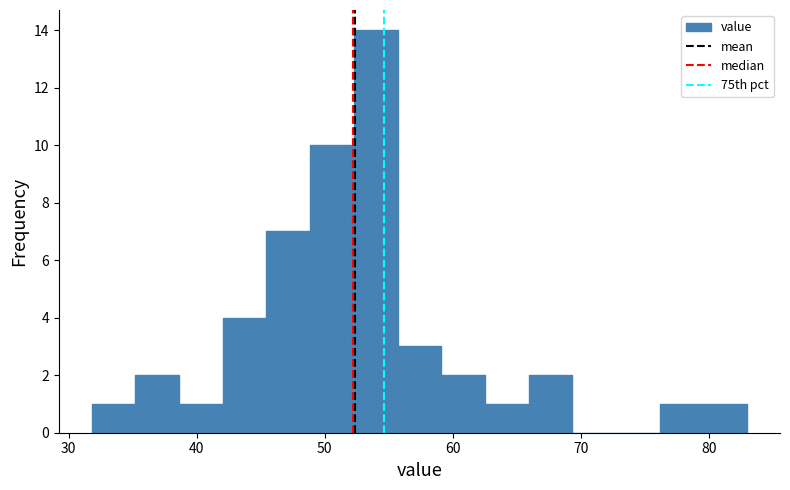

Around what value on the x-axis is the tallest bar? Give the approximate position of its centre, as read against the axis.

54